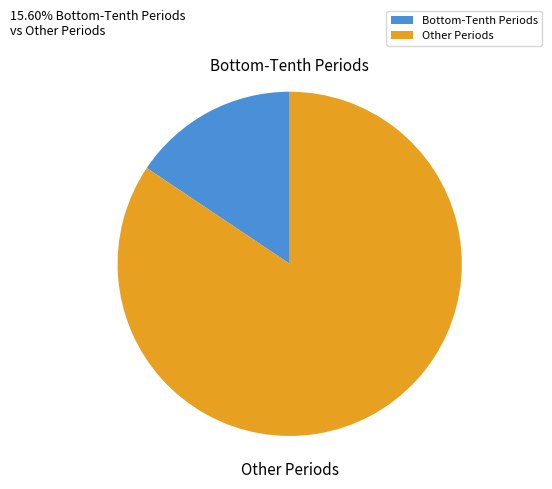

Rank the categories by value from highest to lowest.

Other Periods, Bottom-Tenth Periods